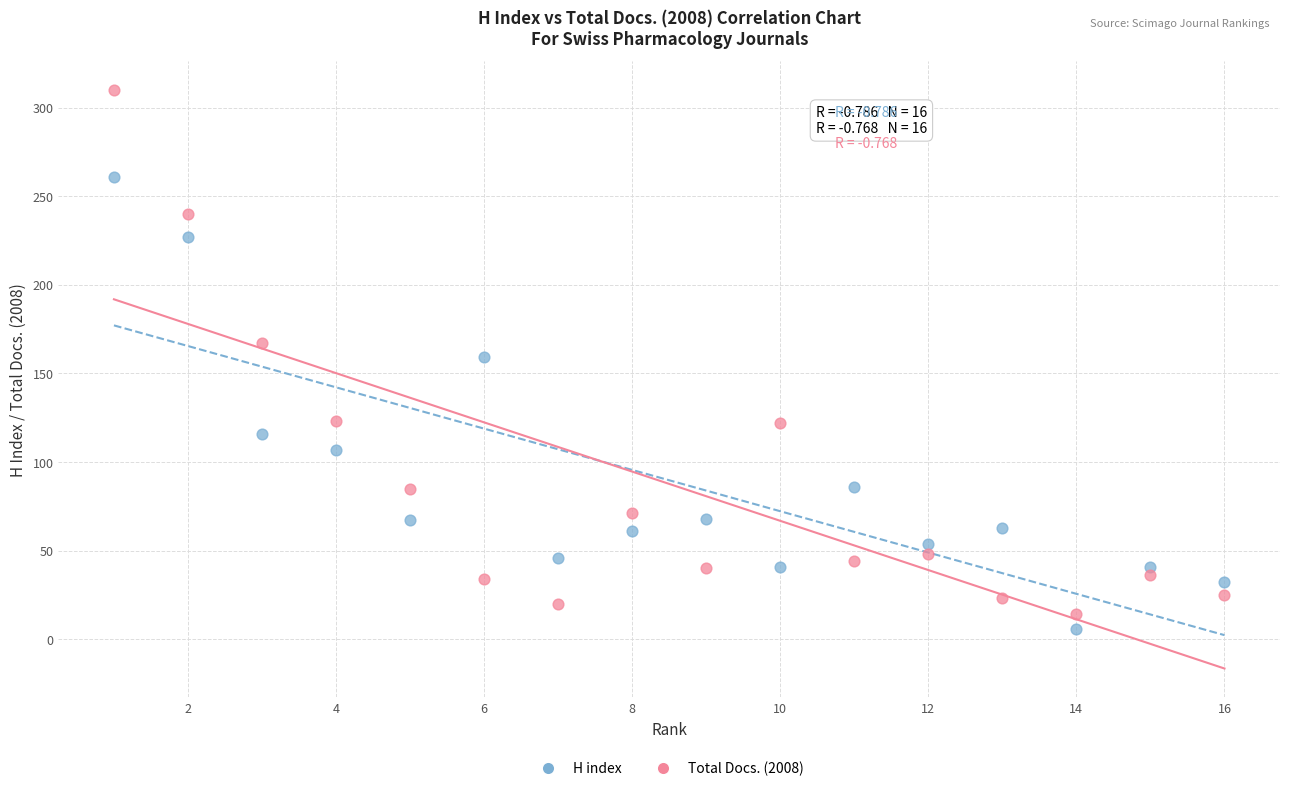

Which series has the widest spread of Y values?

Total Docs. (2008)